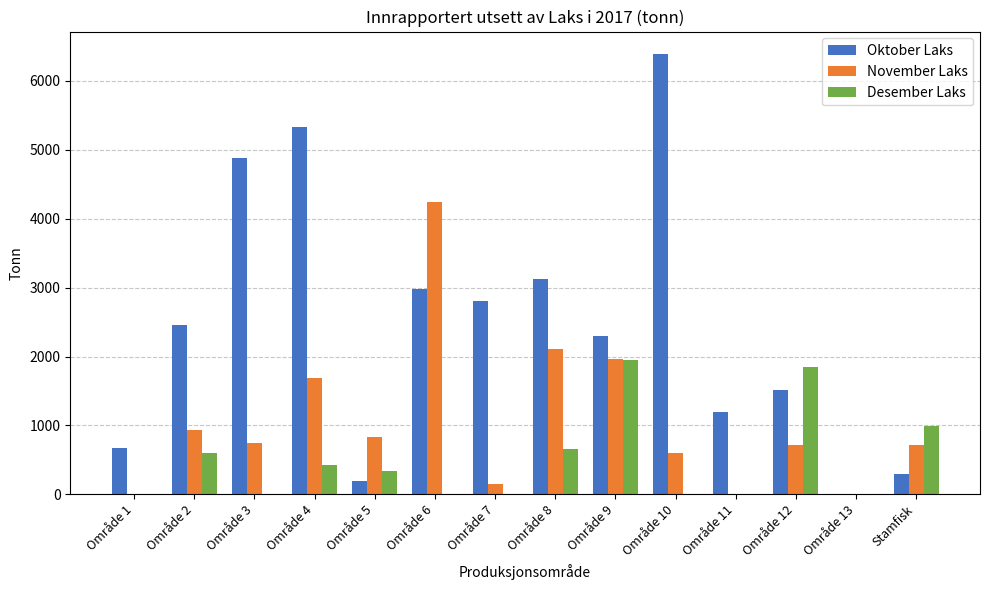

What is the difference between the November Laks values at Område 10 and Område 1?

598.1